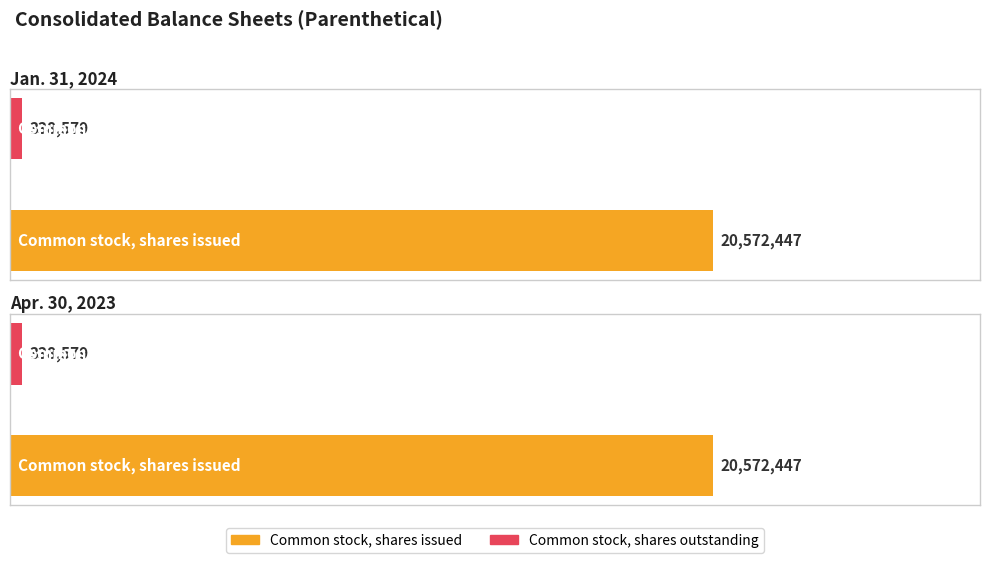

At which label is Jan. 31, 2024 closest to 10455513?

Common stock, shares issued